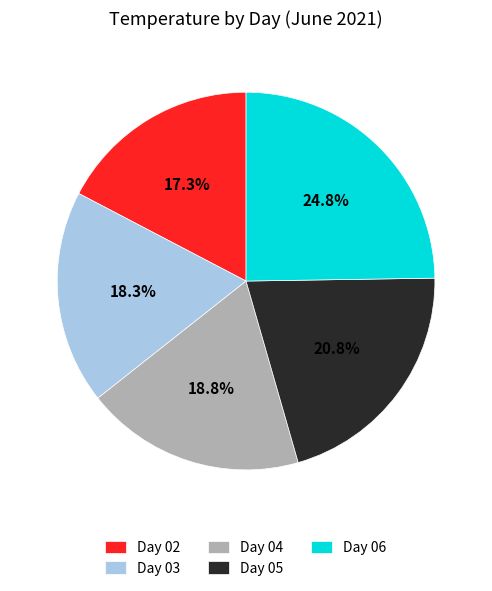

How many segments does this pie chart have?

5